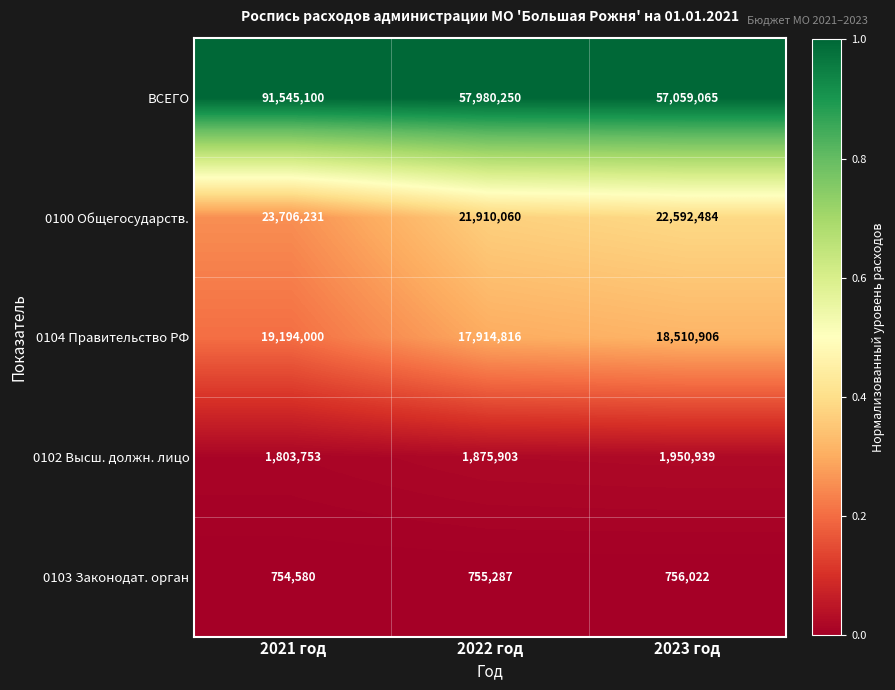

Which series has the largest total across all categories?

ВСЕГО